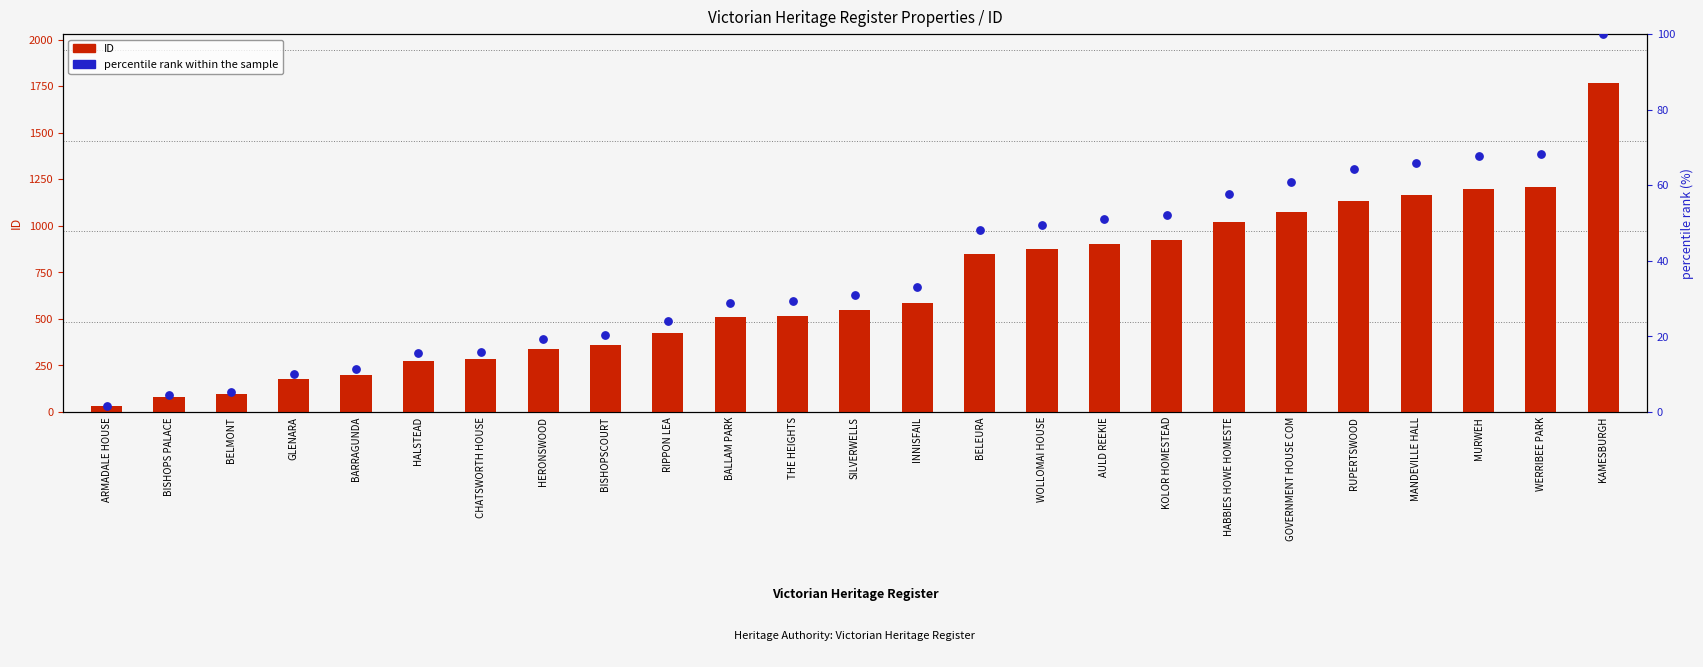

Is the value of ID at AULD REEKIE greater than the value of percentile rank within the sample at BELMONT?

Yes